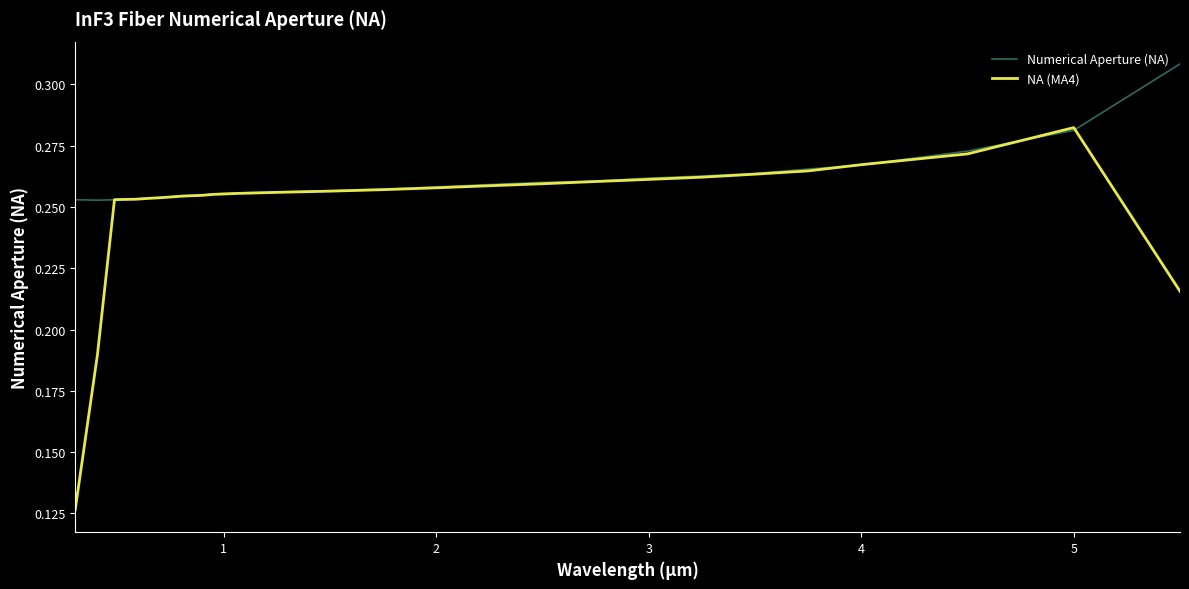

Which series has the largest total across all categories?

Numerical Aperture (NA)